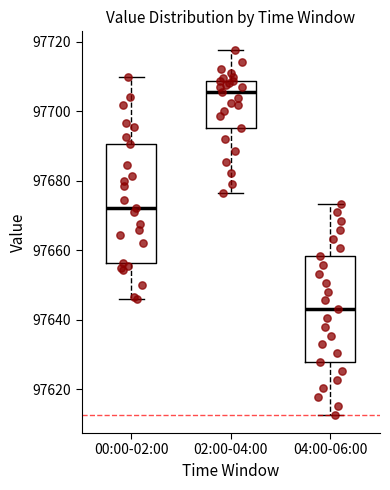

Comparing the boxes themselves (not the whiskers), which one is the tallest?

00:00-02:00